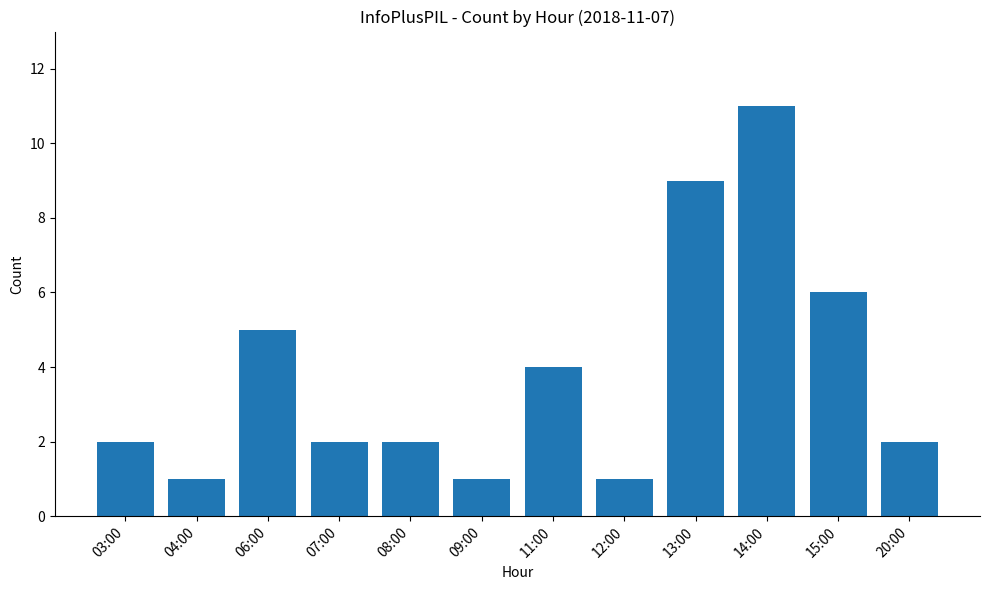

Between 14:00 and 09:00, which is larger?

14:00